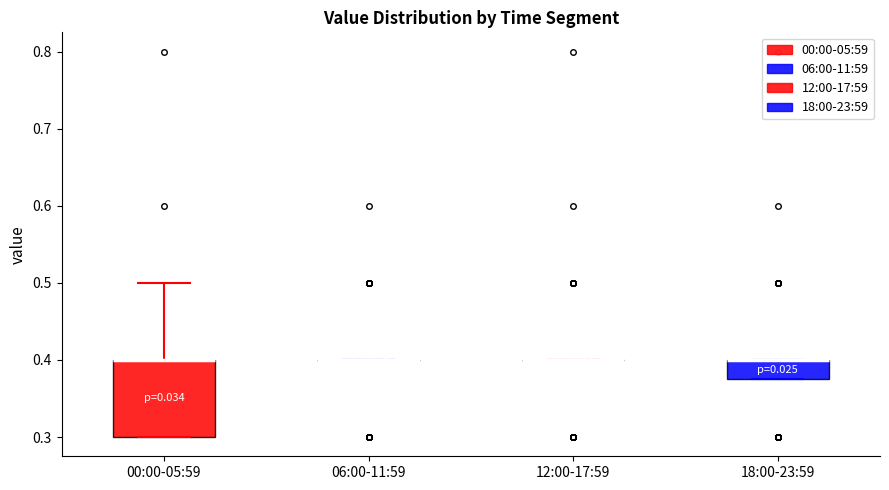

Reading left to right, read every box against the y-axis: the position of its median line, the range the box covers, and the ends of its whiskers. The values are not printed on the chart, so give them approximately, as read against the axis.

00:00-05:59: median 0.40 (drawn on the box's upper edge), box 0.30 to 0.40, whiskers 0.30 to 0.50
06:00-11:59: box collapsed to a line at 0.40, whiskers 0.40 to 0.40
12:00-17:59: box collapsed to a line at 0.40, whiskers 0.40 to 0.40
18:00-23:59: median 0.40 (drawn on the box's upper edge), box 0.38 to 0.40, whiskers 0.38 to 0.40